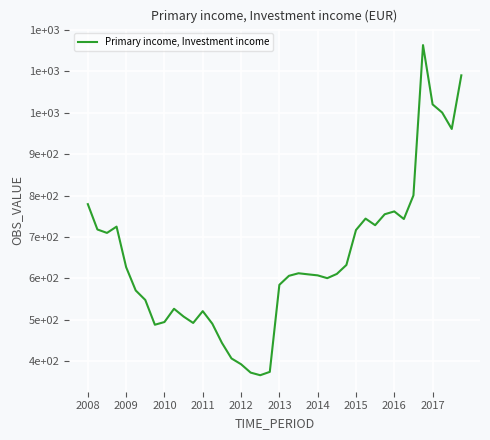

At which label is the value closest to 764?

2016